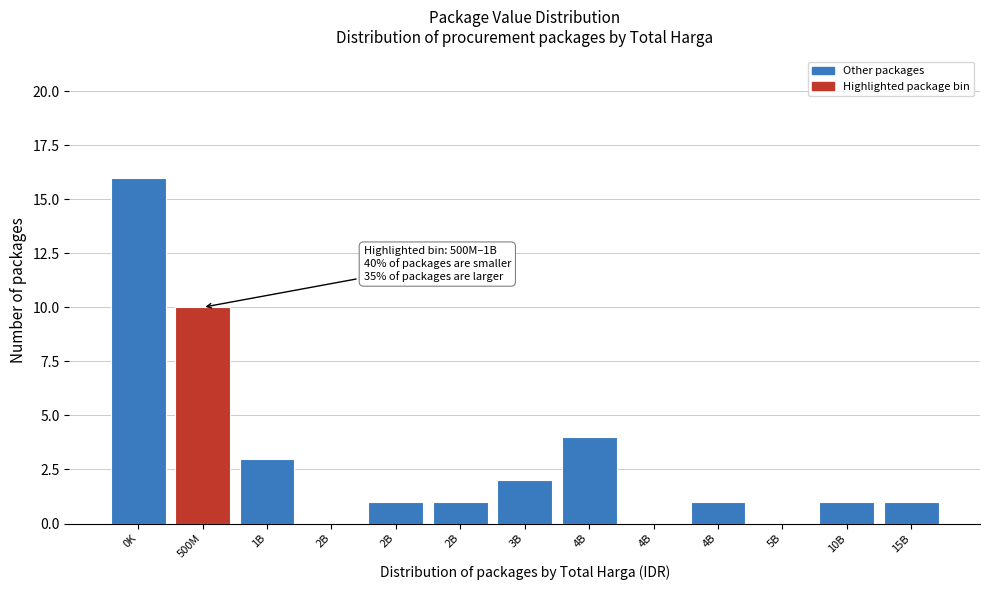

How many distinct data groups are displayed?

1